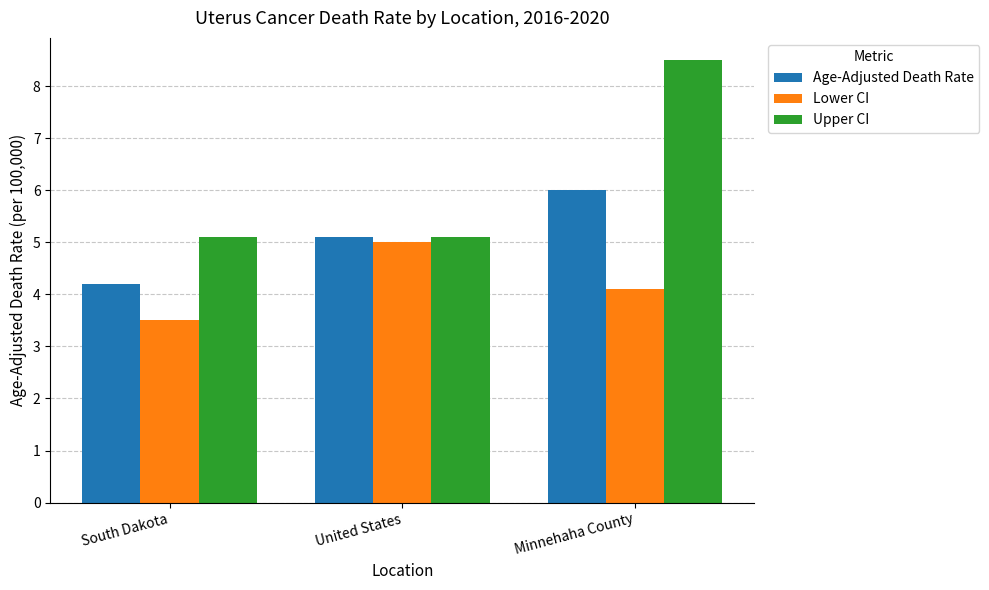

Reading left to right, what are all the values shown in this chart?

Age-Adjusted Death Rate: 4.2	5.1	6.0
Lower CI: 3.5	5.0	4.1
Upper CI: 5.1	5.1	8.5